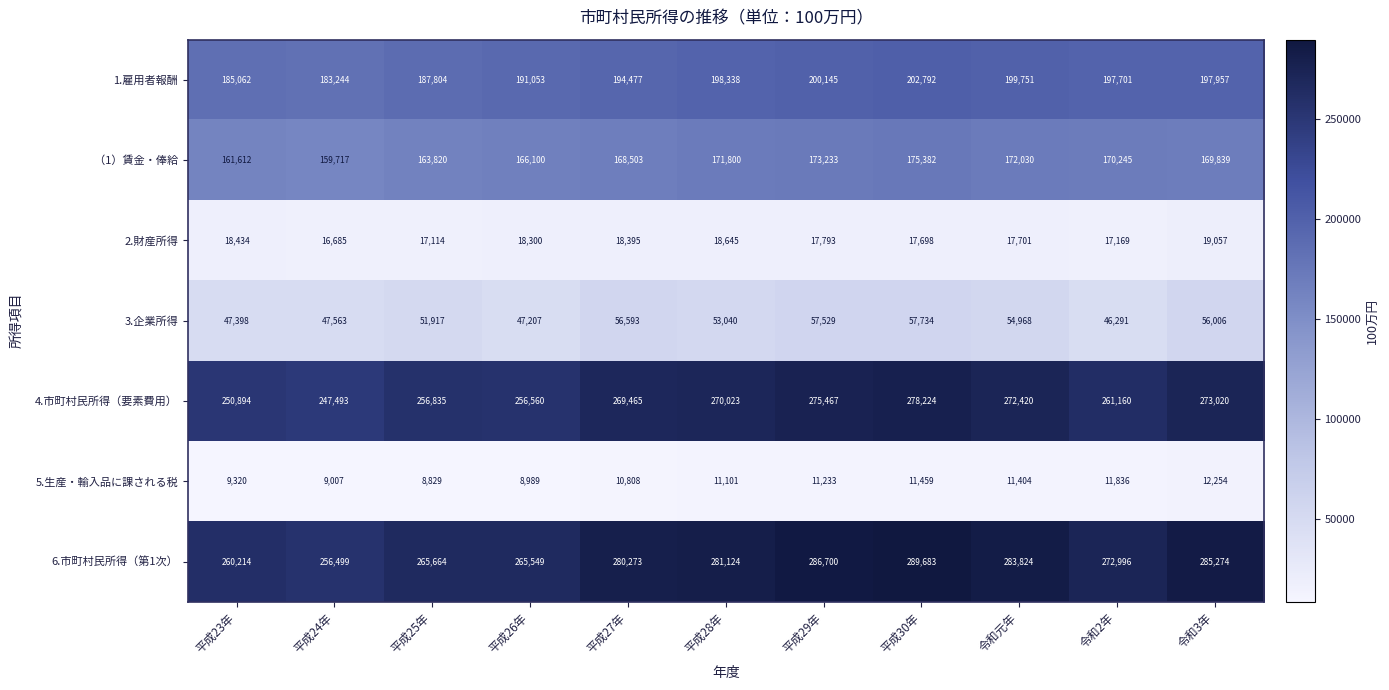

Which series has the largest total across all categories?

6.市町村民所得（第1次）